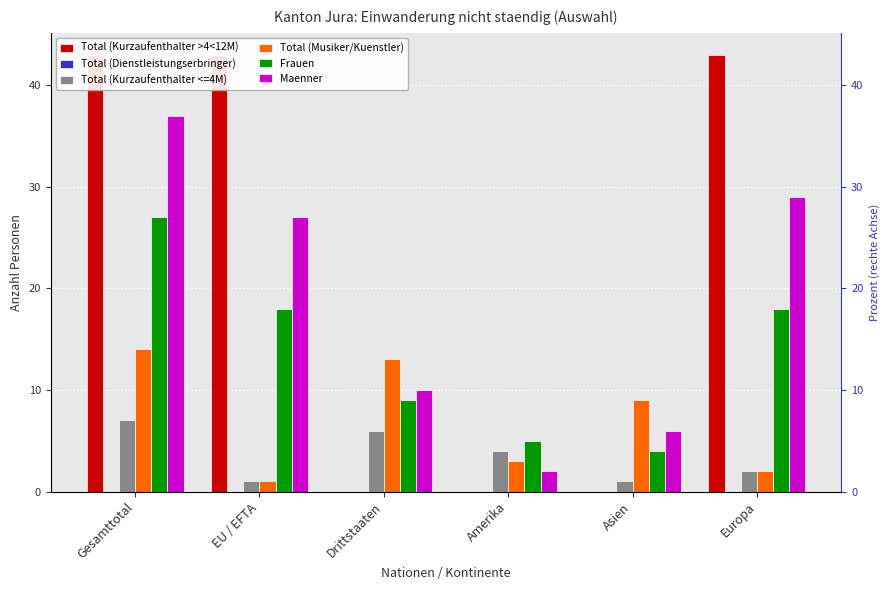

Which series has the largest range (max minus min)?

Total (Kurzaufenthalter >4<12M)